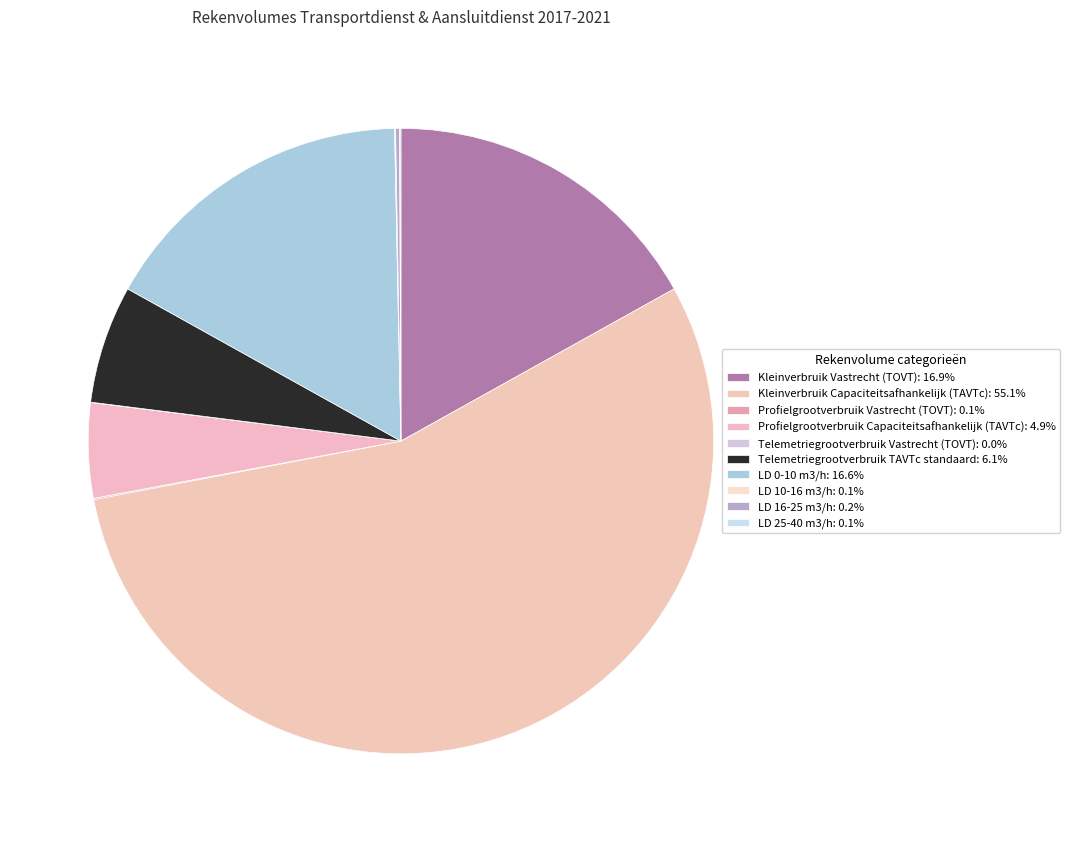

What is the change in value from LD 0-10 m3/h to LD 10-16 m3/h?

-2186440.2